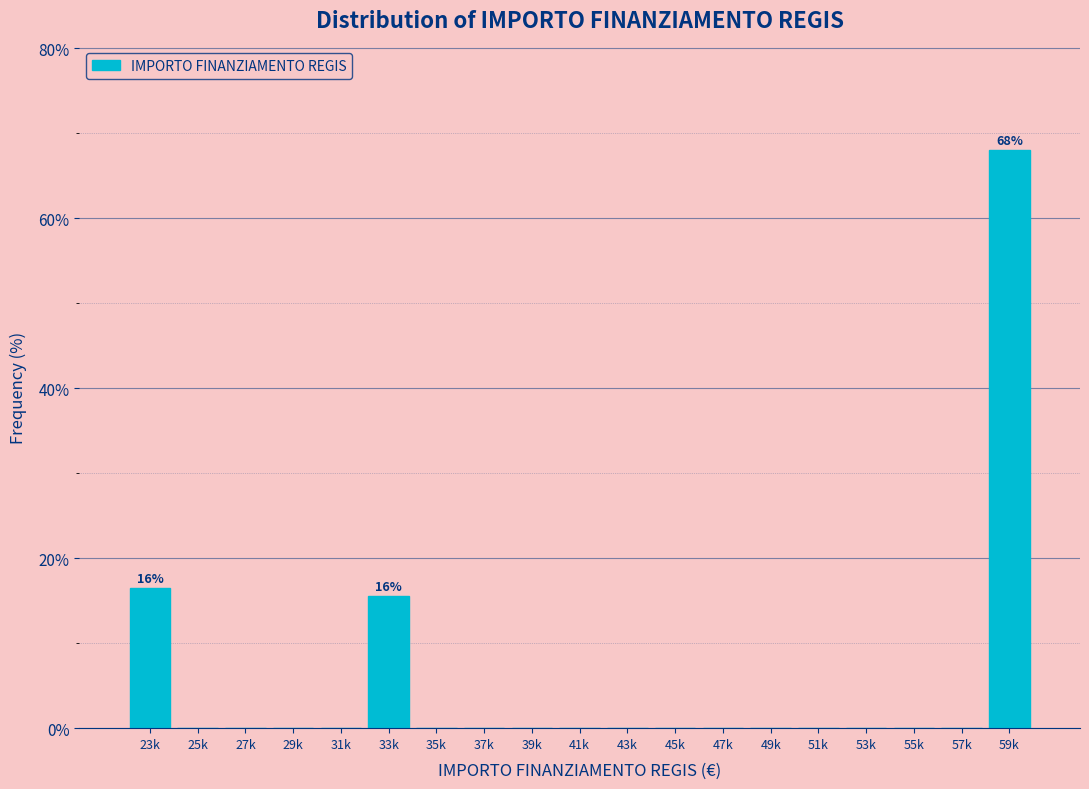

Reading right to left, extract all data points from this chart.

59k=68.0	57k=0.0	55k=0.0	53k=0.0	51k=0.0	49k=0.0	47k=0.0	45k=0.0	43k=0.0	41k=0.0	39k=0.0	37k=0.0	35k=0.0	33k=15.5	31k=0.0	29k=0.0	27k=0.0	25k=0.0	23k=16.5